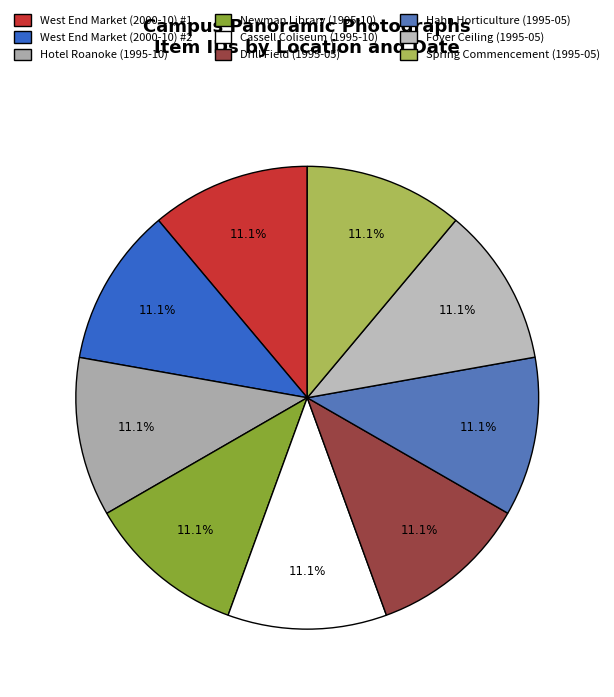

Is it true that Foyer Ceiling (1995-05) is 11% of the pie?

True